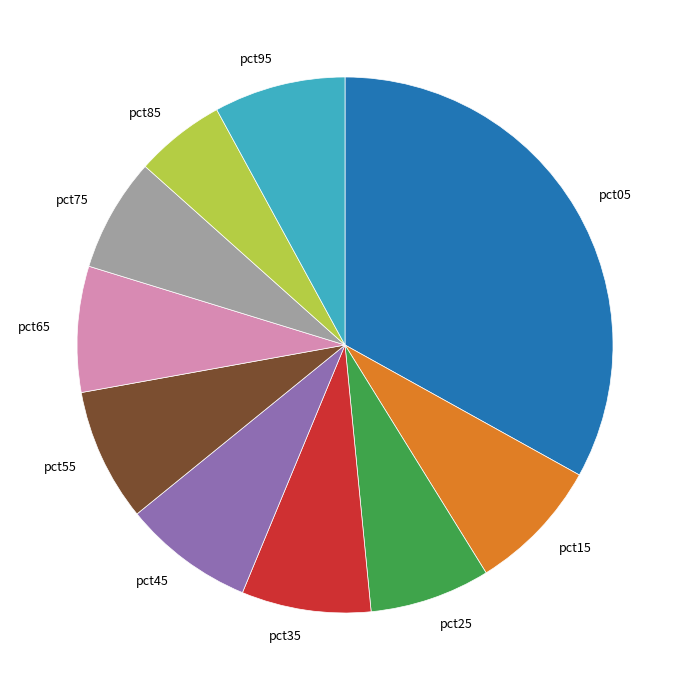

The pct35 slice represents 8% of the pie. True or false?

True